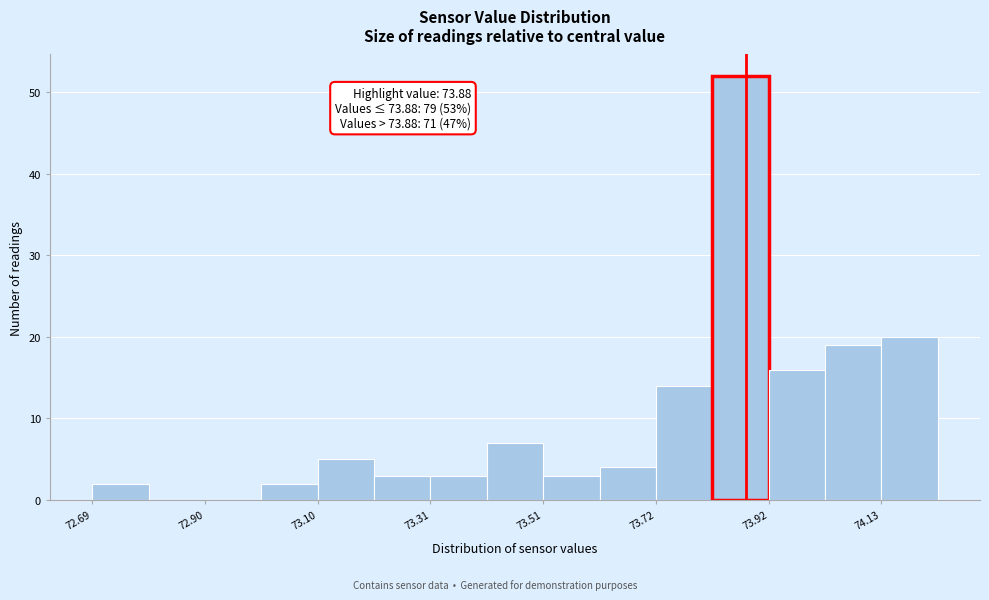

Around what value on the x-axis is the tallest bar? Give the approximate position of its centre, as read against the axis.

73.85